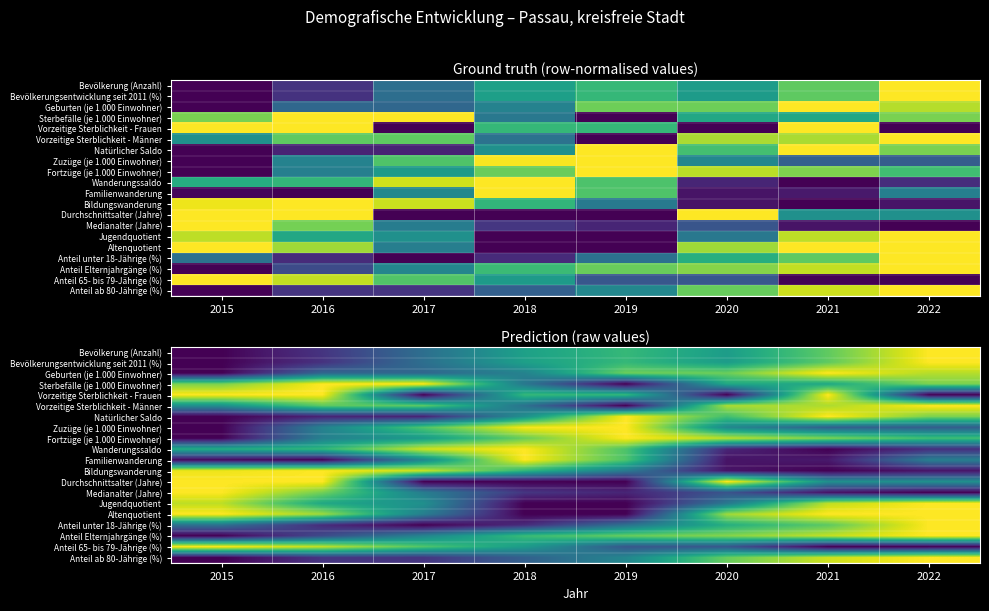

How many categories are shown in the chart?

8